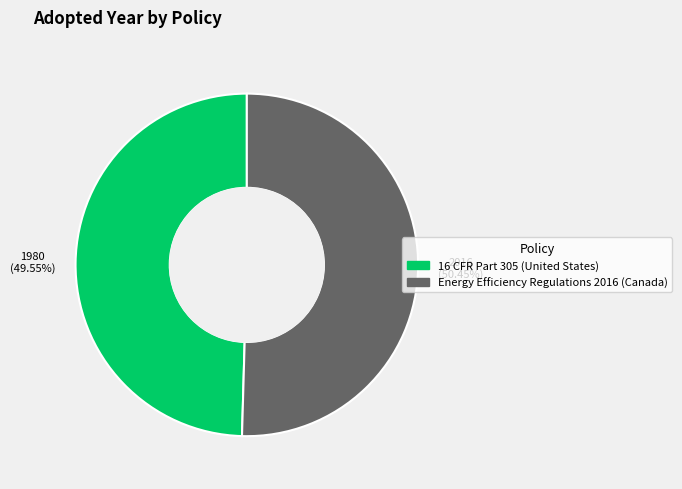

Is the sum of Energy Efficiency Regulations 2016 (Canada) and 16 CFR Part 305 (United States) greater than half?

Yes